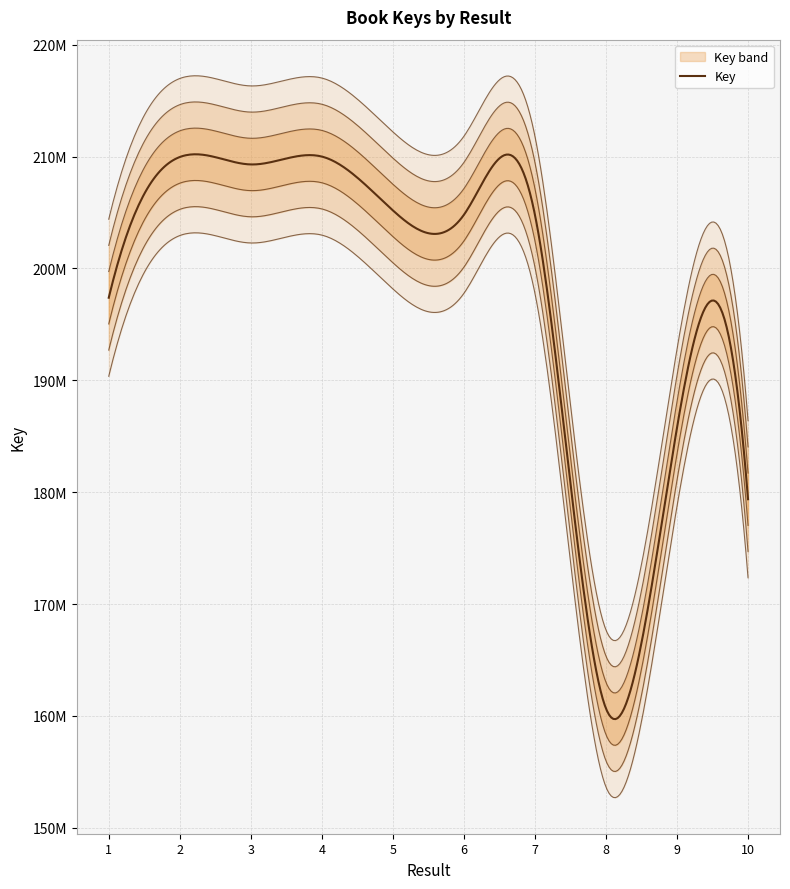

Reading left to right, extract all data points from this chart.

197387175	209962924	209299744	210004459	205191914	204798596	204798140	160669428	185771367	179374960